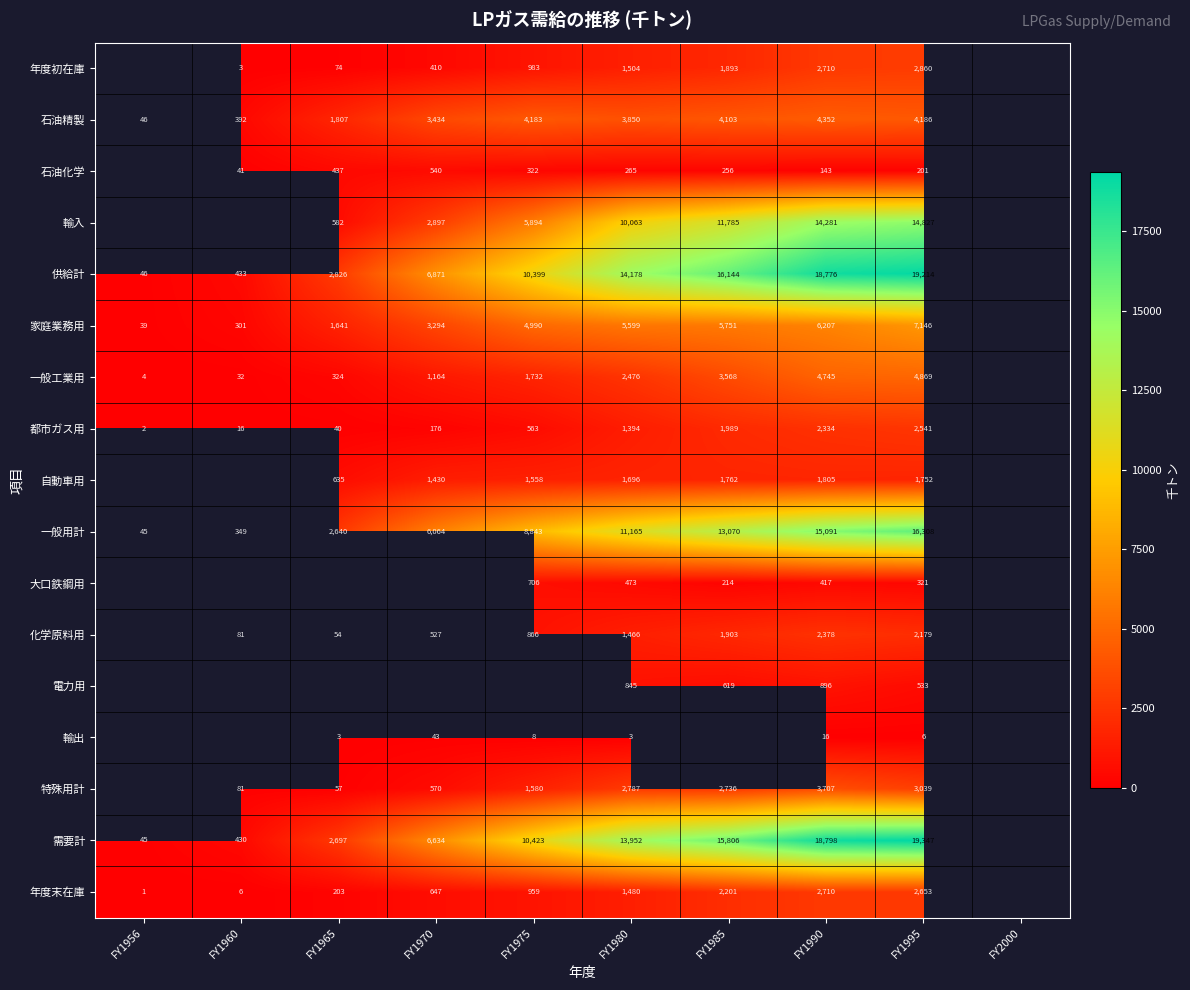

Between FY1980 and FY1995, which series saw the biggest shift?

需要計